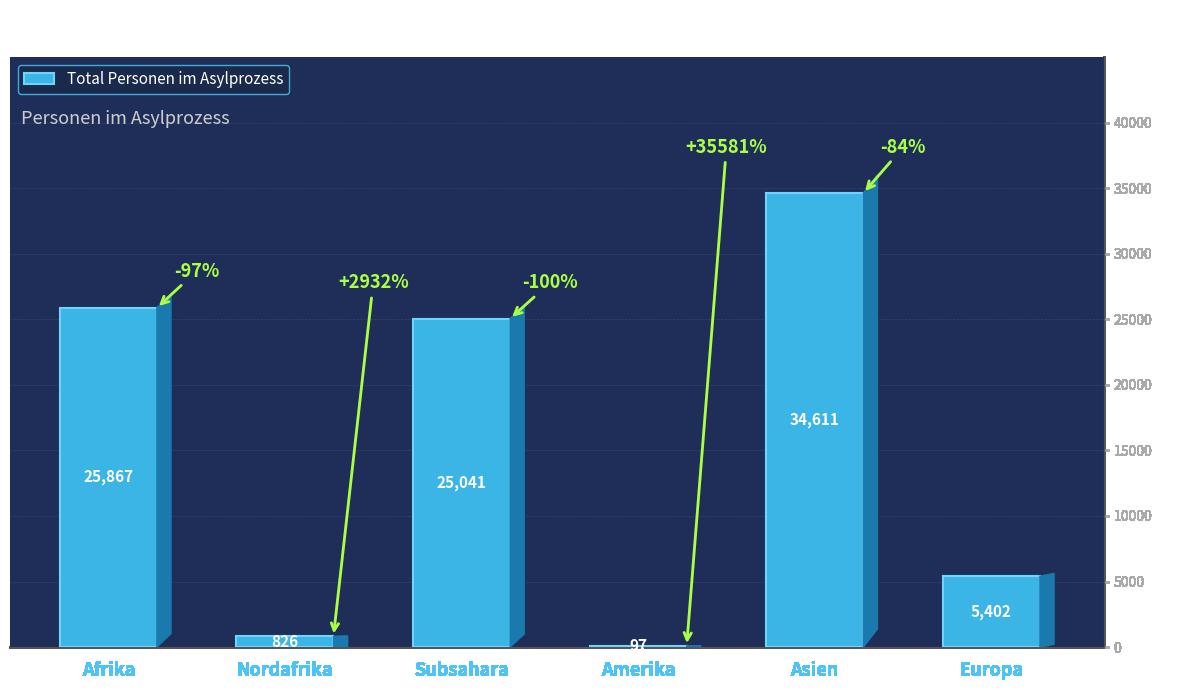

What is the greatest value displayed?

34611